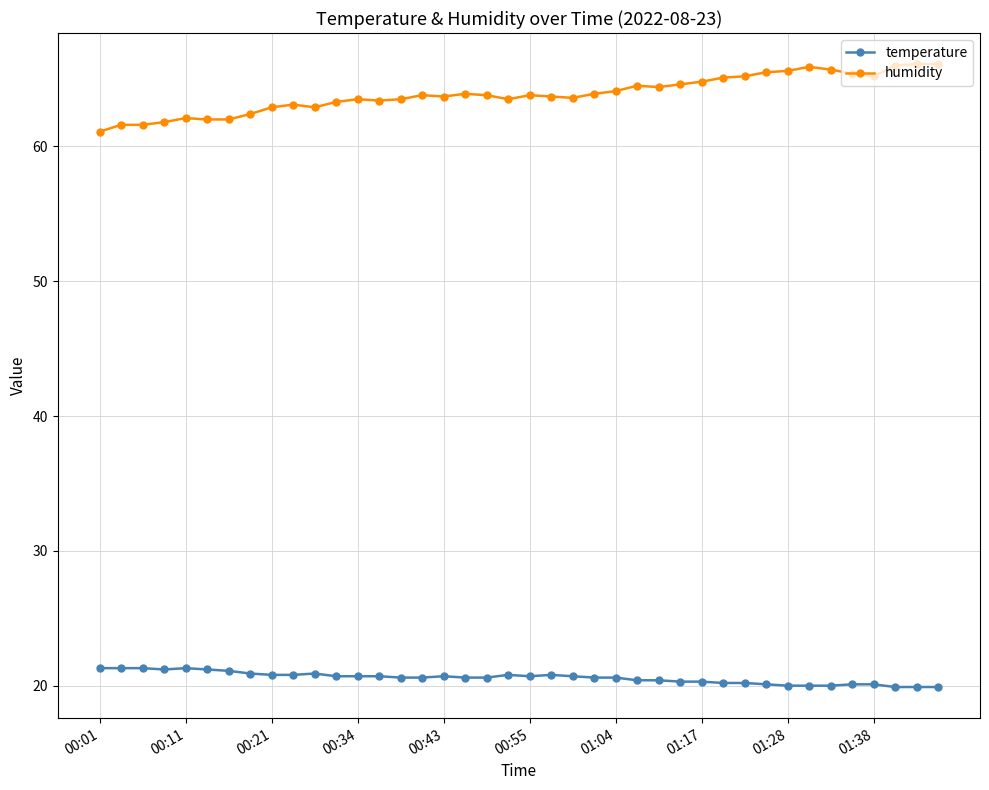

What are all the series names shown in the legend?

temperature, humidity